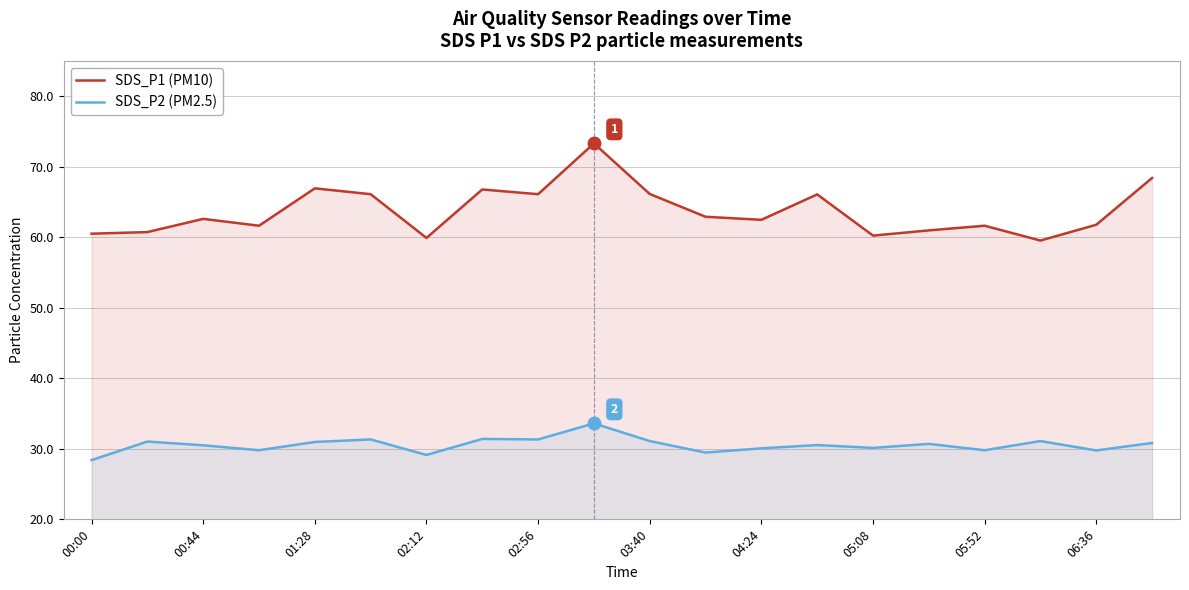

Which series has the largest total across all categories?

SDS_P1 (PM10)